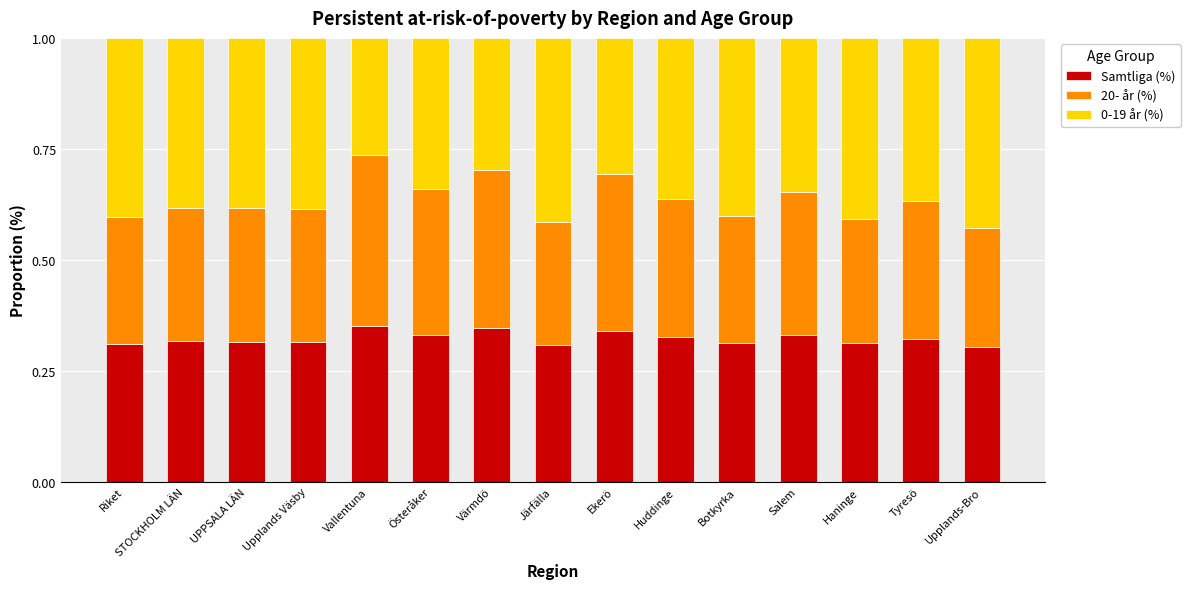

What is the sum of all Samtliga (%) values?

4.8